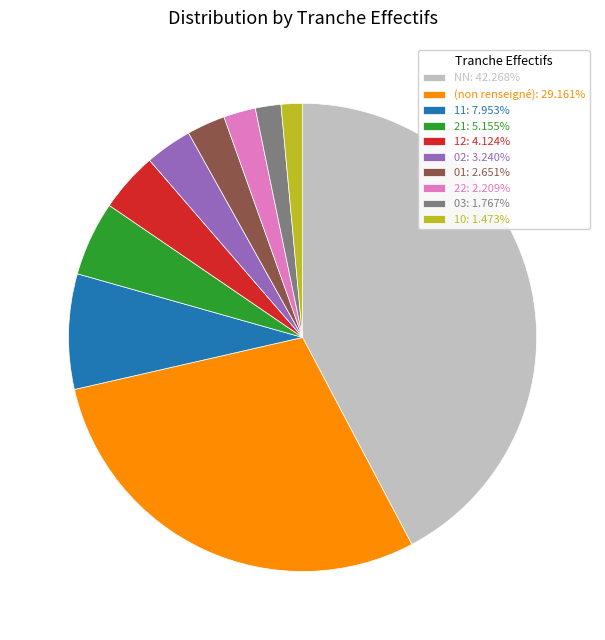

Is (non renseigné): 29.161% the majority of the pie?

No